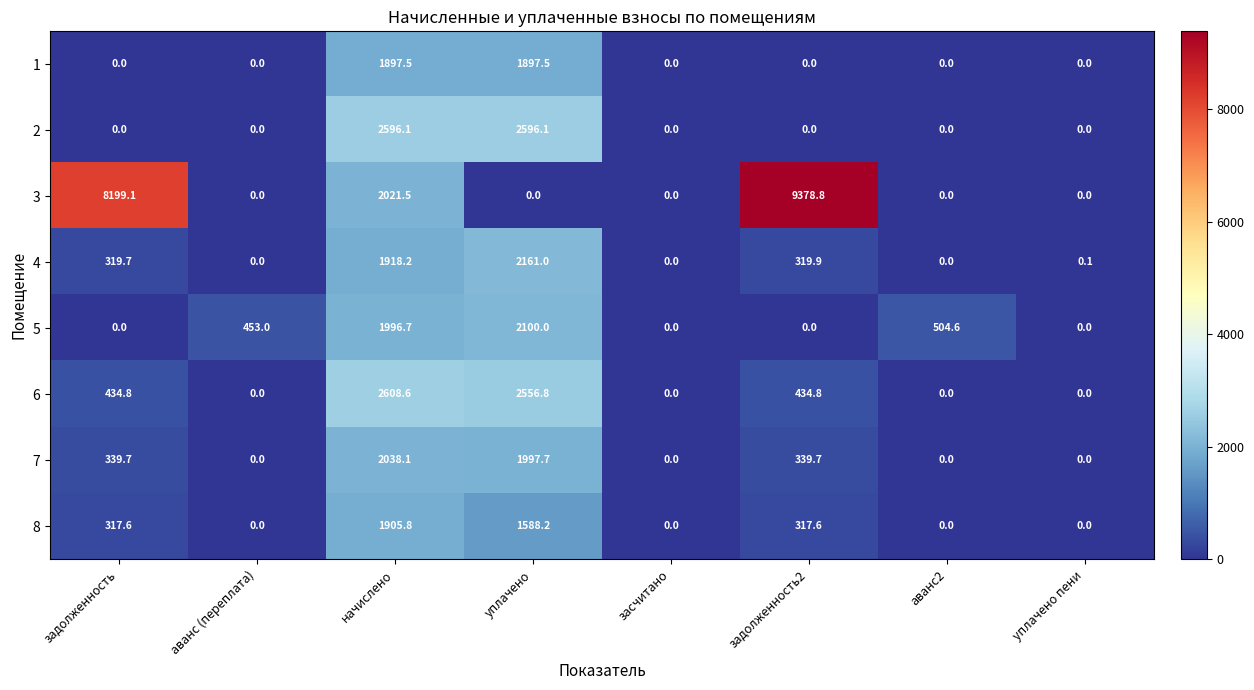

What is the total value across all series at задолженность?

9610.9